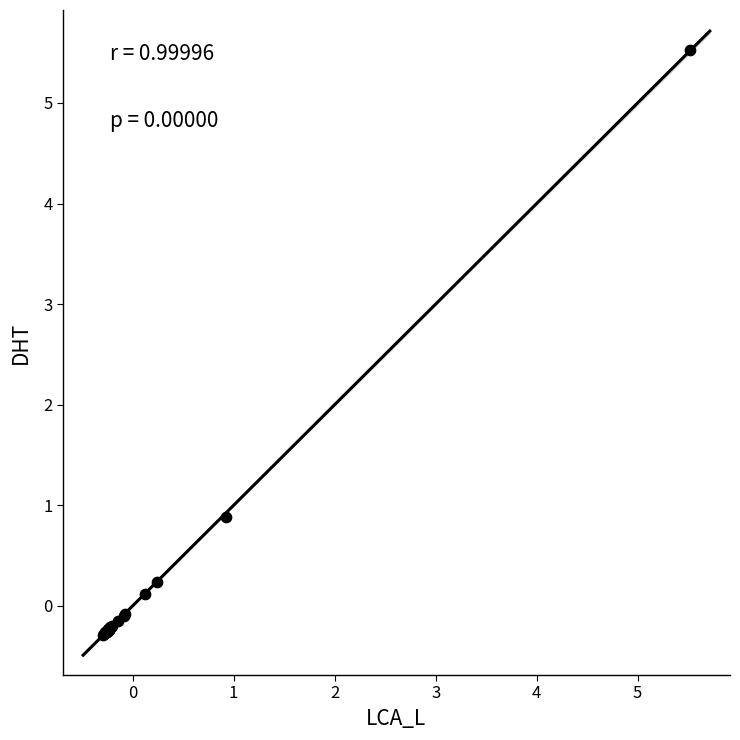

What Y value in the scatter plot is closest to 2?

0.9